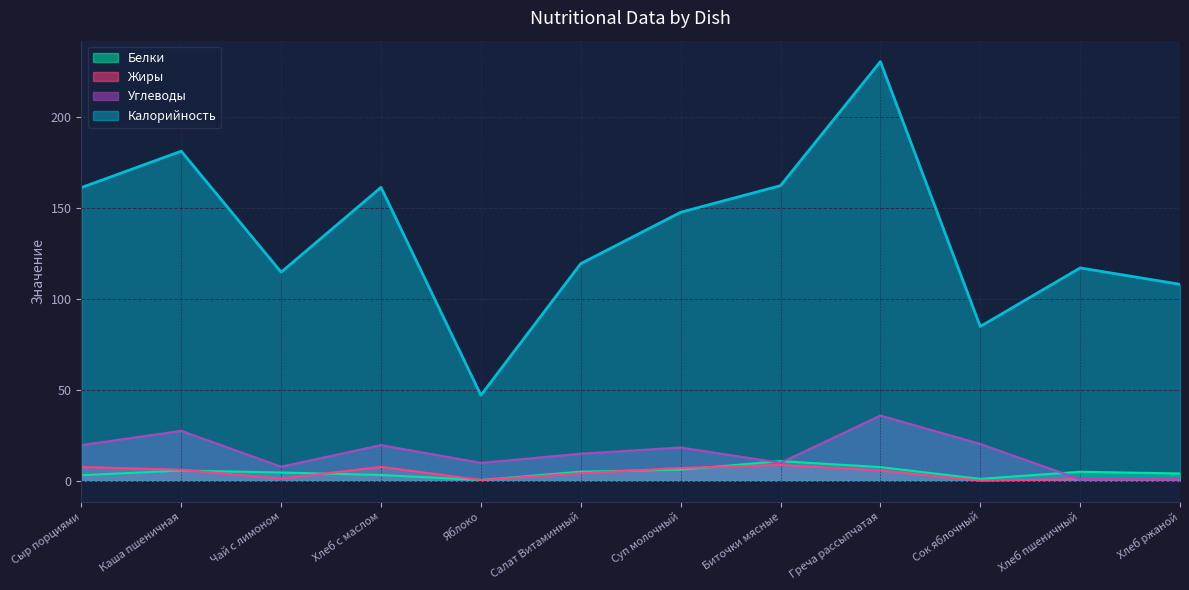

How many values in the Белки series exceed 4?

7